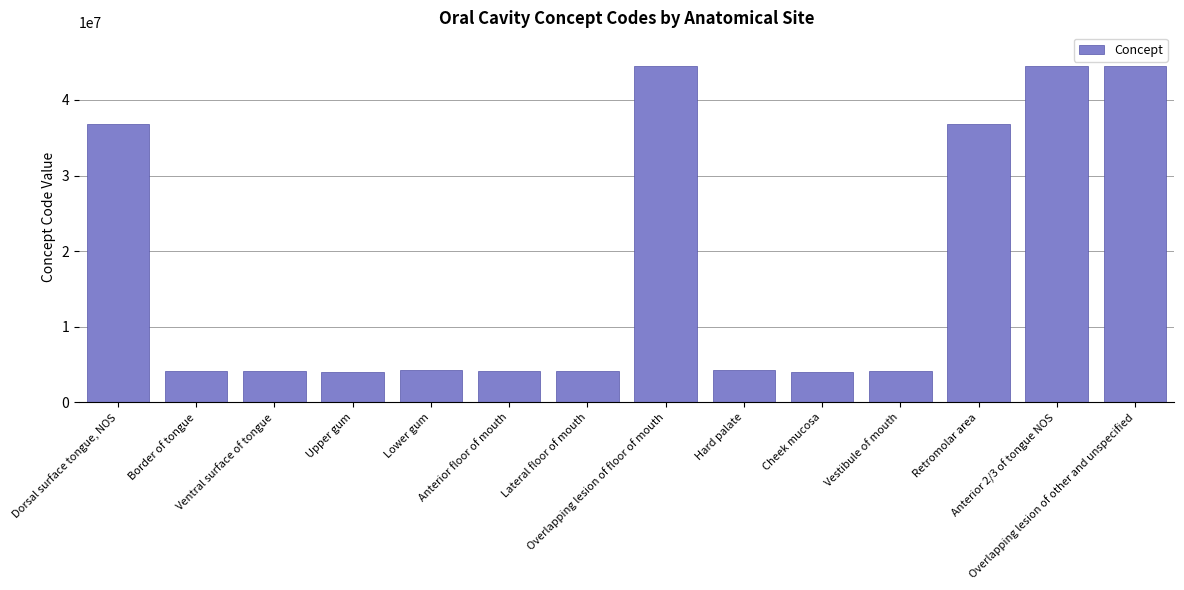

Approximately how many times larger is the value at Overlapping lesion of other and unspecified compared to Ventral surface of tongue?

10.7